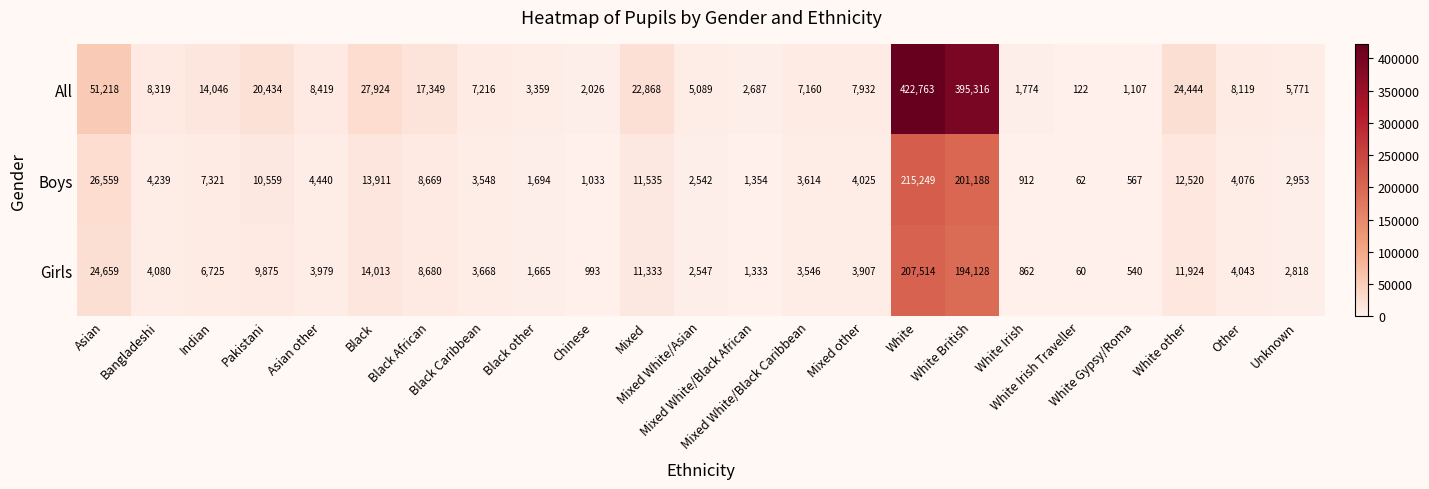

List the series in order of their peak value, lowest first.

Girls, Boys, All